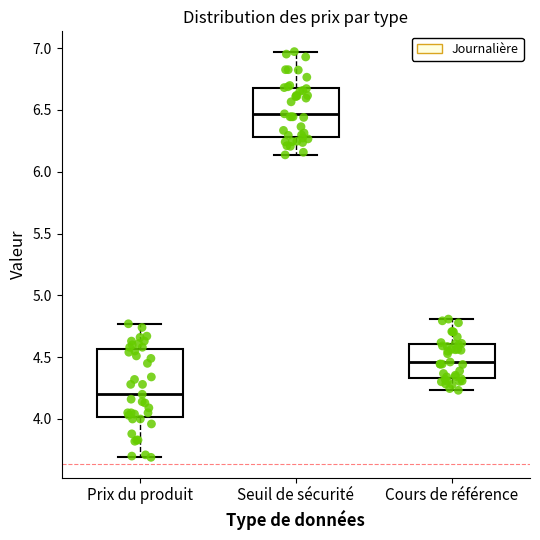

Reading left to right, read every box against the y-axis: the position of its median line, the range the box covers, and the ends of its whiskers. The values are not printed on the chart, so give them approximately, as read against the axis.

Prix du produit: median 4.20, box 4.00 to 4.55, whiskers 3.70 to 4.75
Seuil de sécurité: median 6.45, box 6.30 to 6.70, whiskers 6.15 to 6.95
Cours de référence: median 4.45, box 4.35 to 4.60, whiskers 4.25 to 4.80